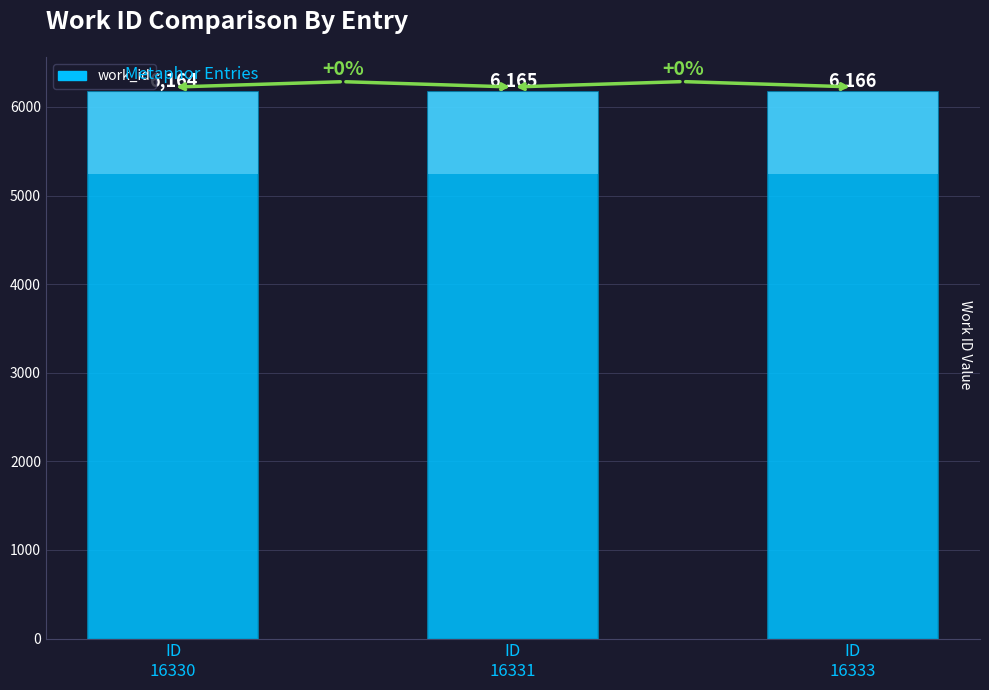

What is the average value?

6165